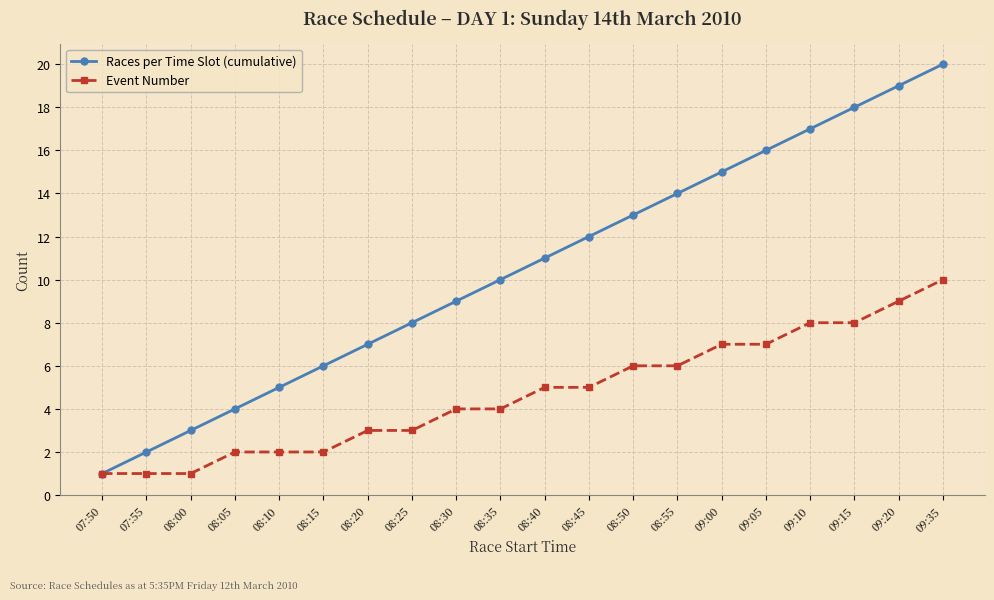

At which label does Races per Time Slot (cumulative) reach its peak?

09:35